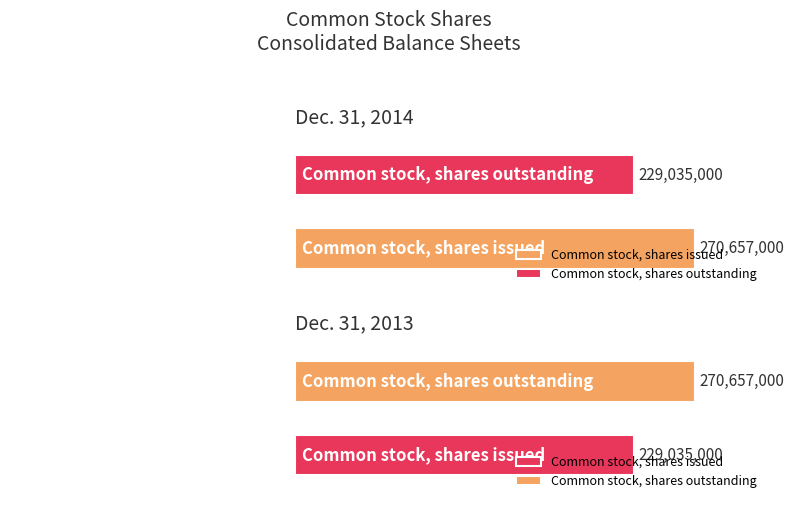

Which series has the widest spread of values?

Dec. 31, 2014